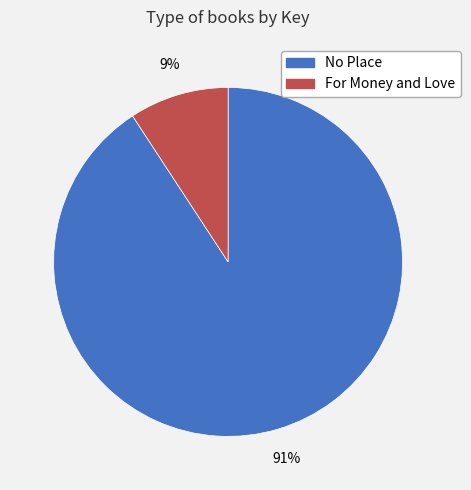

To the nearest percent, what is the difference between the largest and smallest slice percentages?

82%